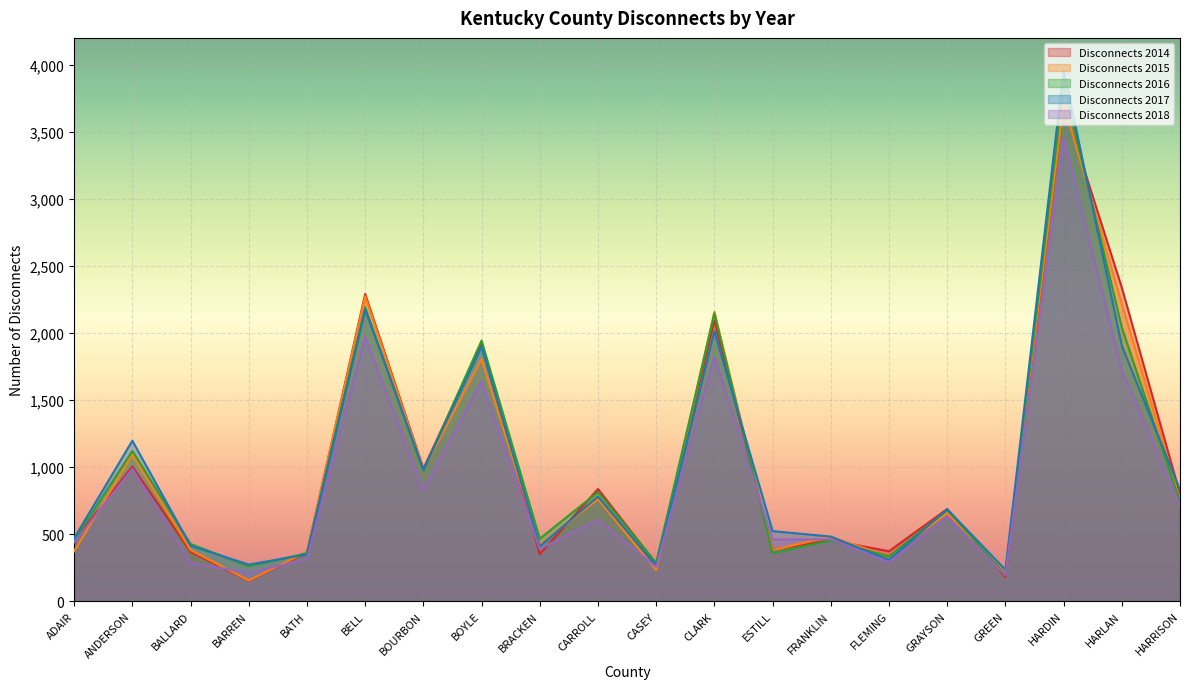

Is it true that Disconnects 2014 equals 1527 at HARLAN?

False